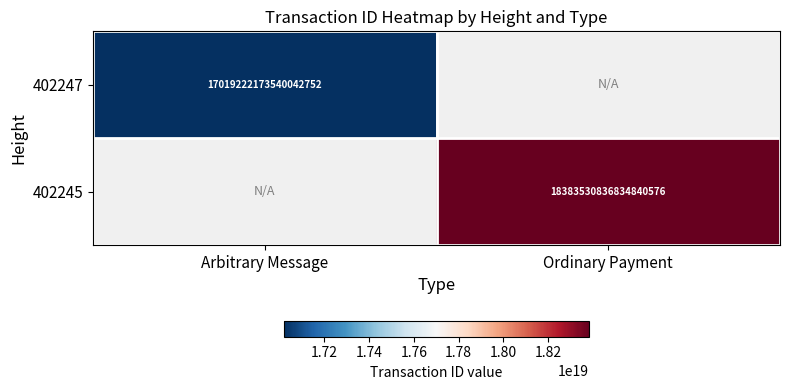

Is the value of 402247 at Arbitrary Message greater than the value of 402245 at Ordinary Payment?

No